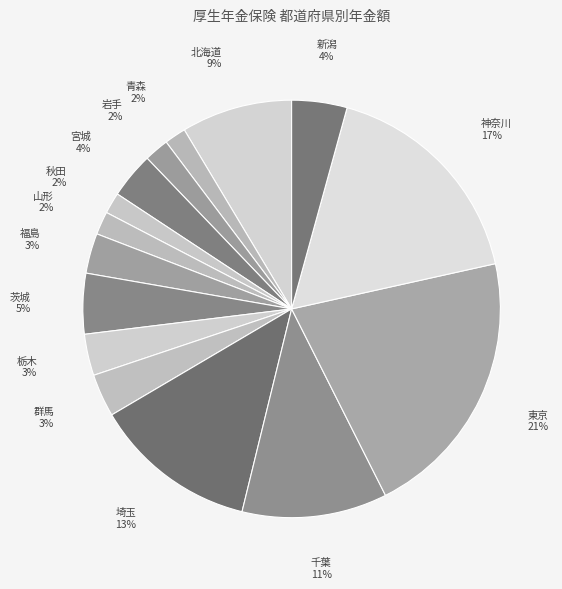

To the nearest percent, what is the average slice percentage?

7%